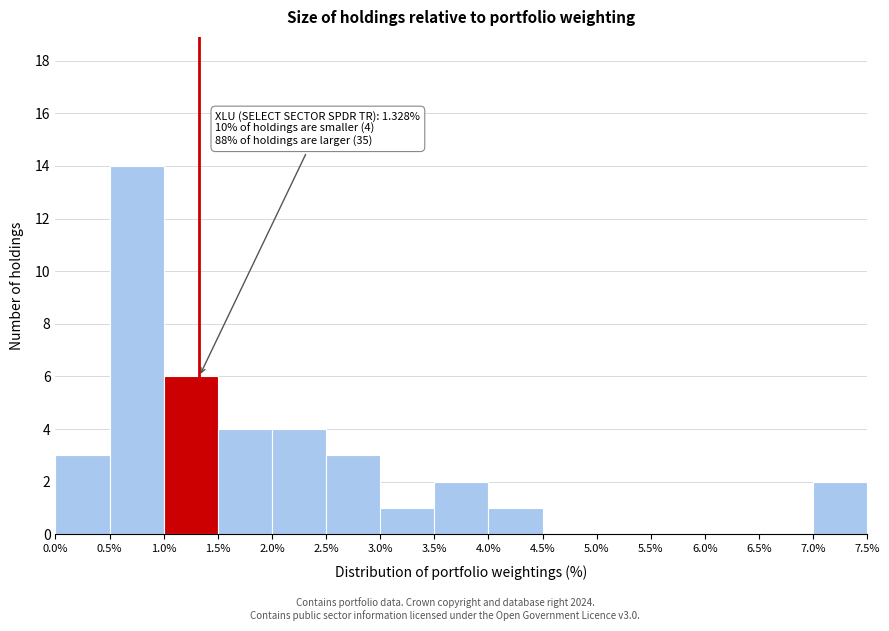

Over which range of the x-axis is the bar tallest?

0.5% to 1.0%